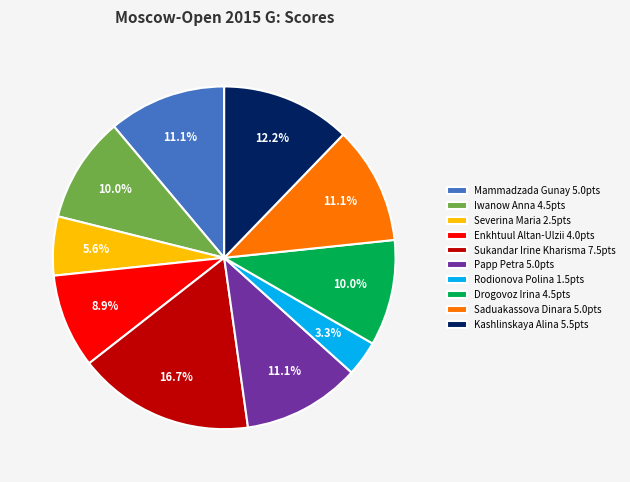

What percentage is the Kashlinskaya Alina slice, to the nearest percent?

12%